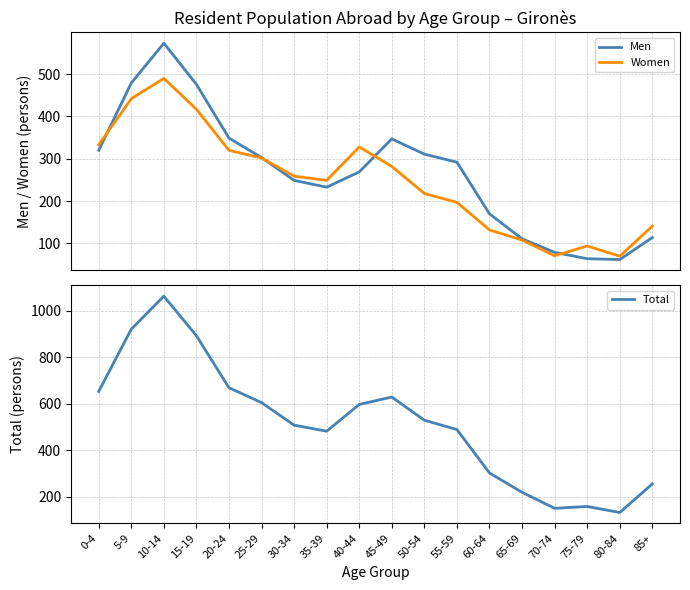

At which category does the chart reach its peak across all series?

10-14